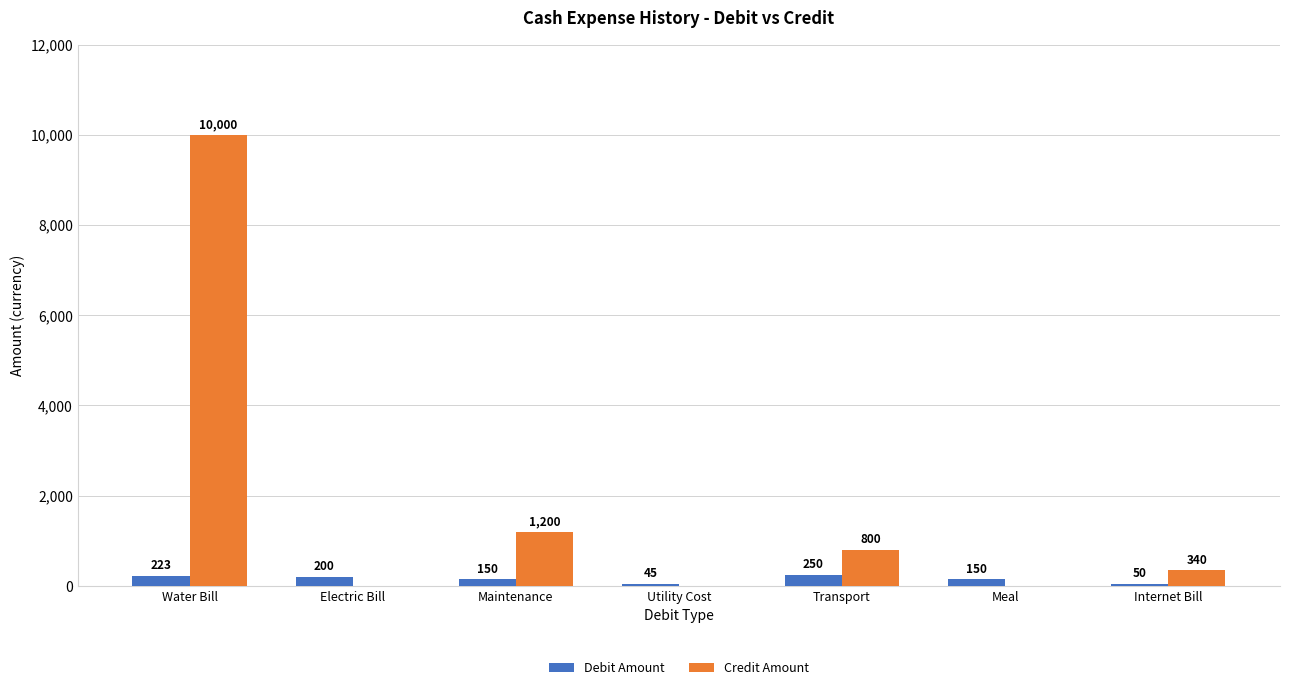

The value of Credit Amount at Internet Bill is 340. True or false?

True